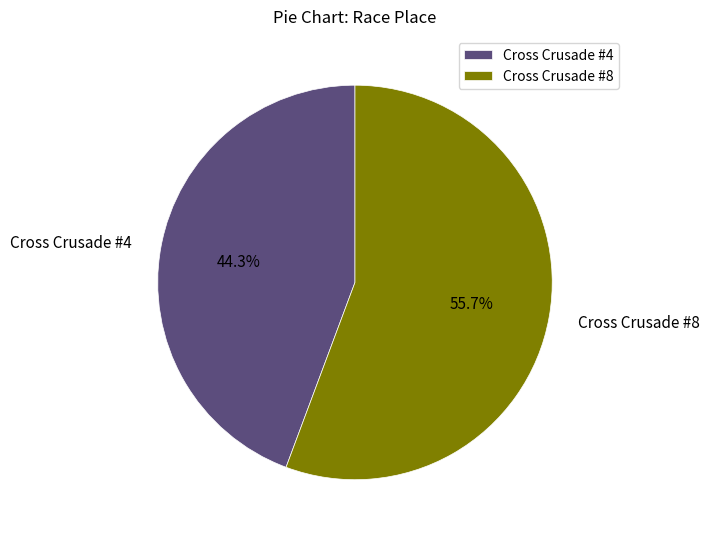

Is there a majority slice in this chart?

Yes